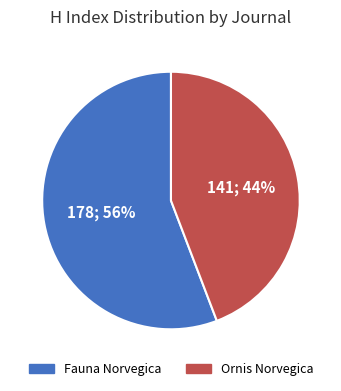

What percentage is the Fauna Norvegica slice, to the nearest percent?

56%